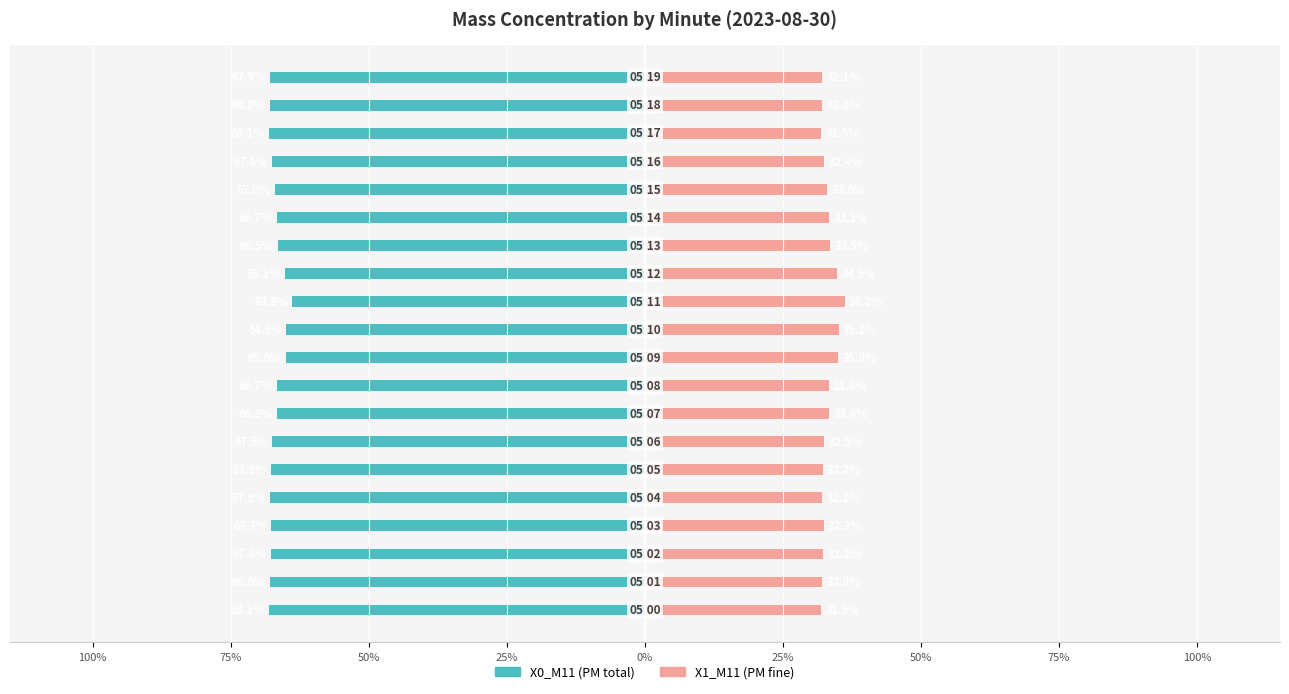

True or false: X1_M11 (right) has a value of 33.4 at 75%.

True